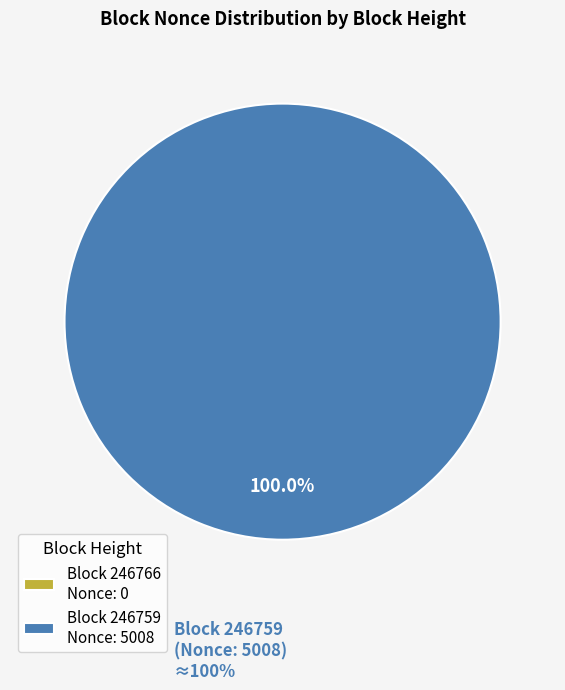

Which category has the biggest portion of the pie?

246759